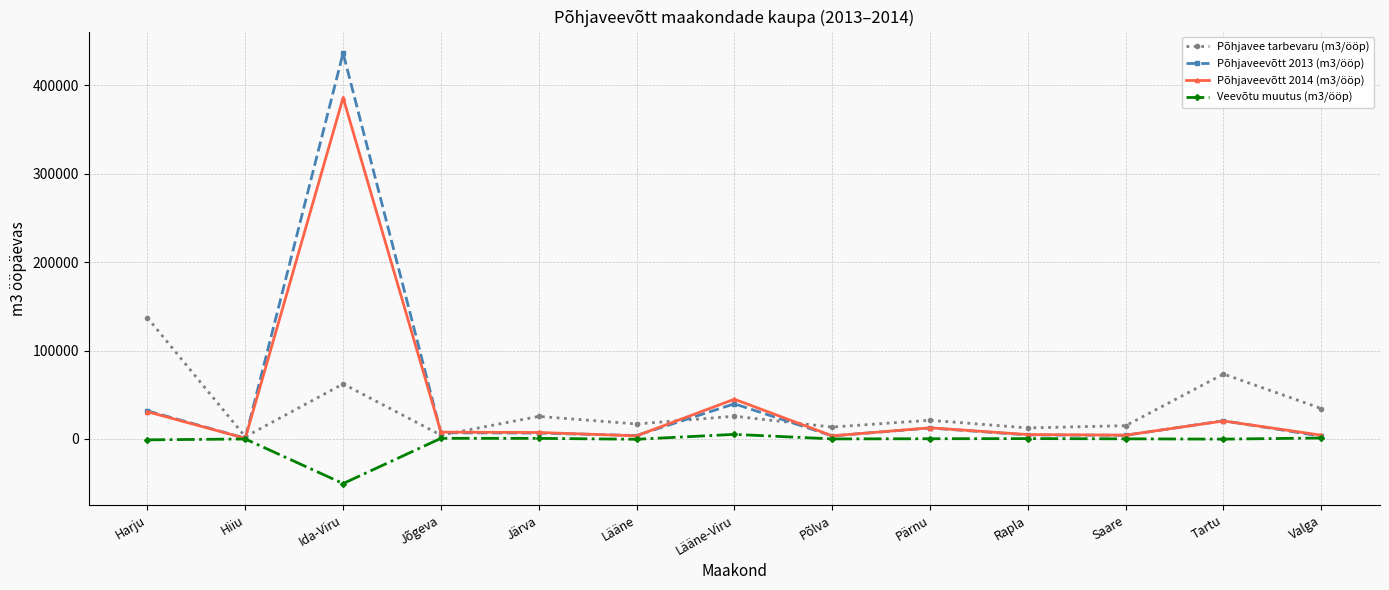

At which category is the sum across all series the highest?

Ida-Viru